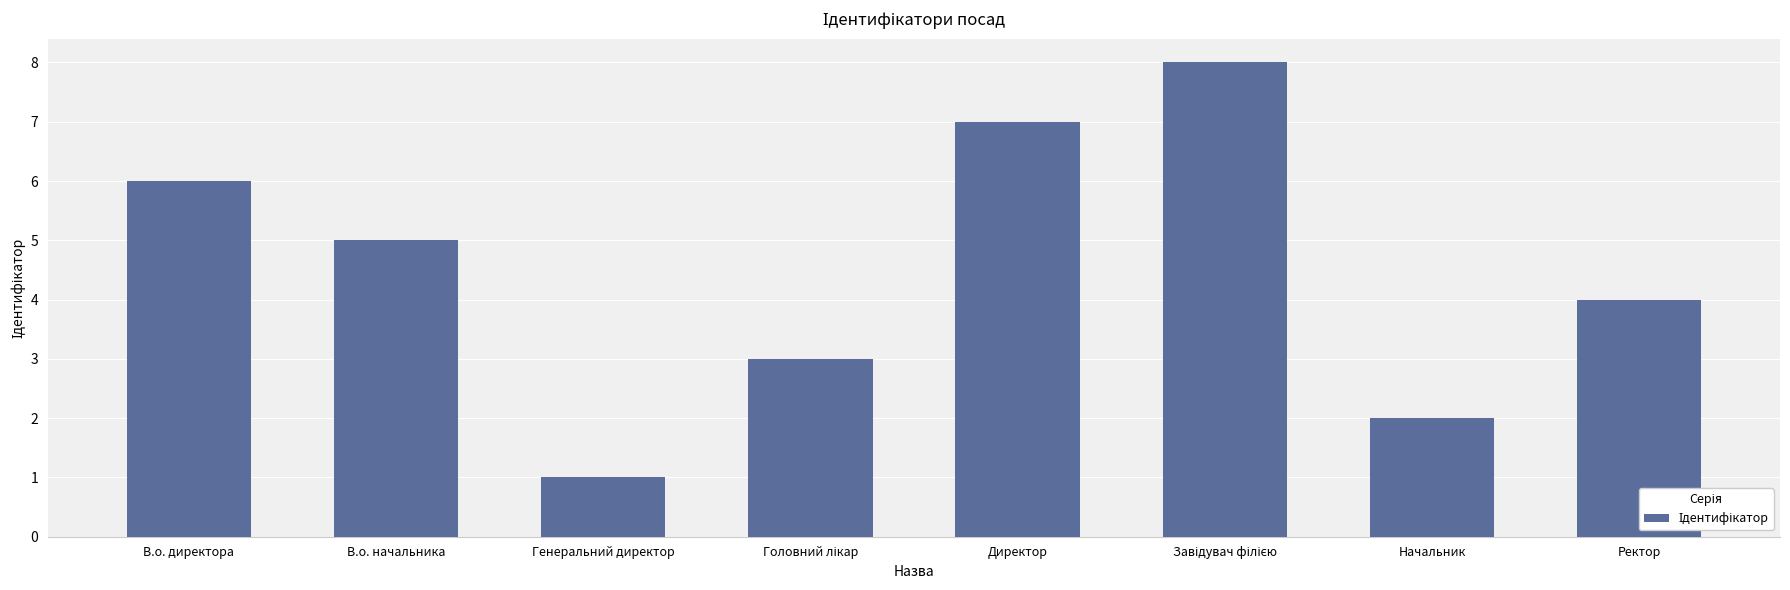

What position from the left is Генеральний директор?

3